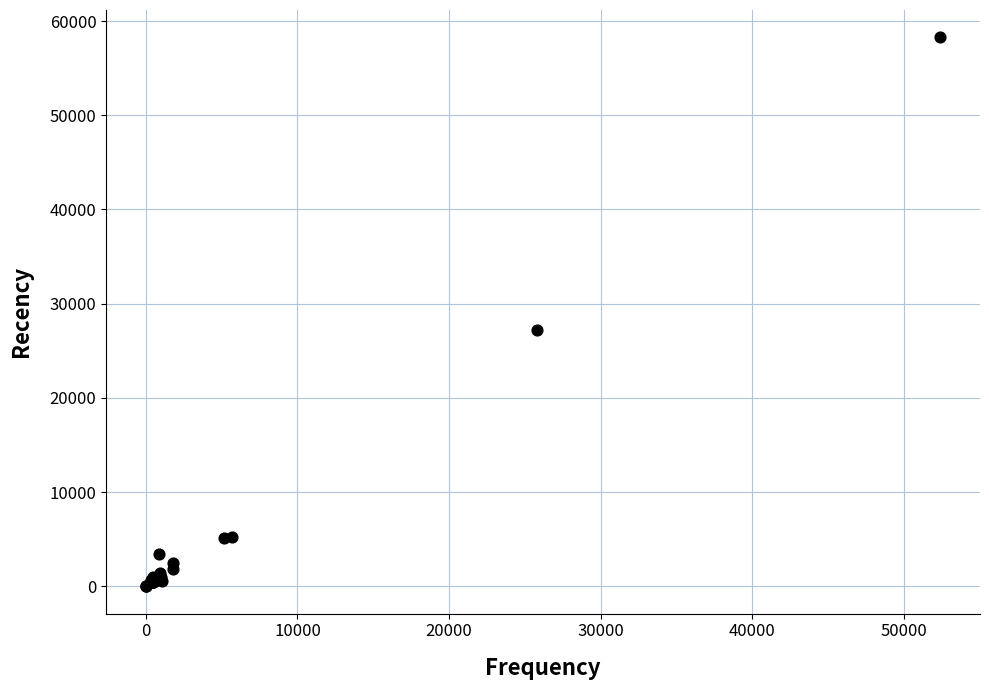

What Y value in the scatter plot is closest to 29135?

27212.6